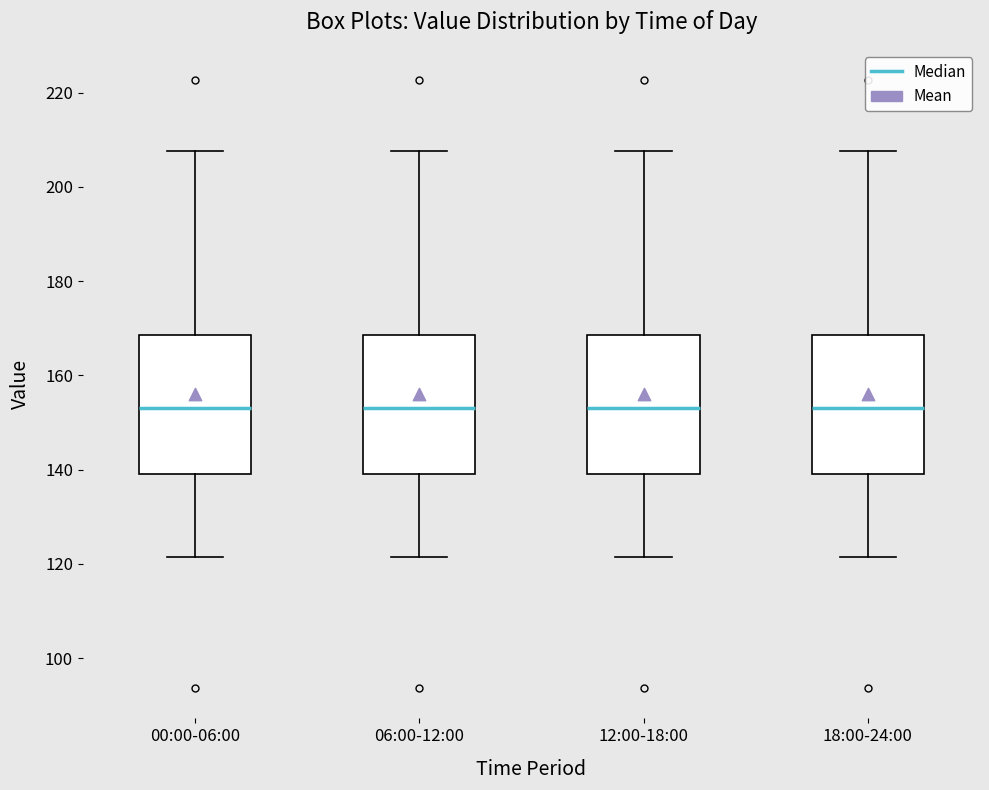

Where does the upper whisker of the box for 06:00-12:00 end on the y-axis? The values are not printed on the chart, so give them approximately, as read against the axis.

208